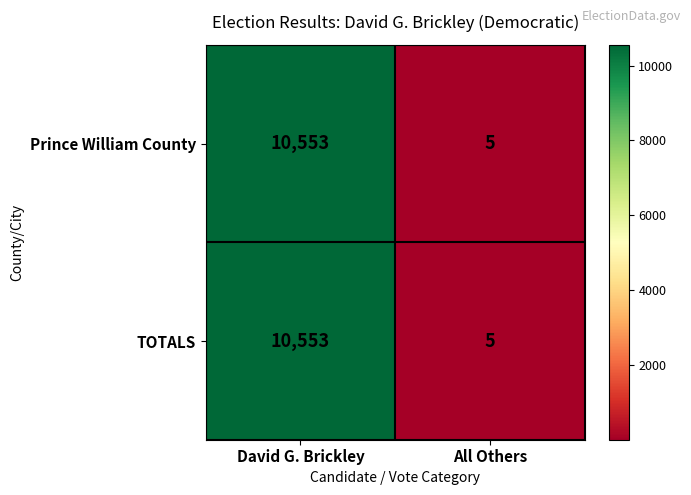

Rank the categories by Prince William County value from highest to lowest.

David G. Brickley, All Others